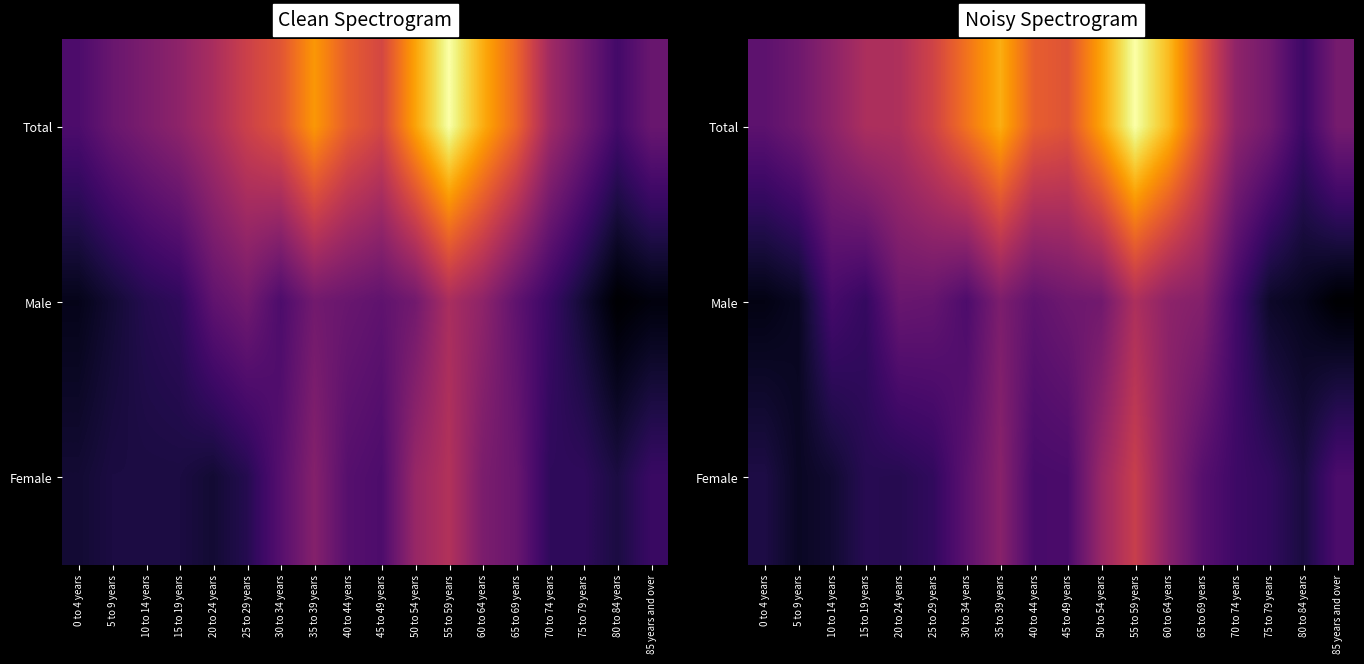

True or false: Total has a value of 191.3 at 50 to 54 years.

True